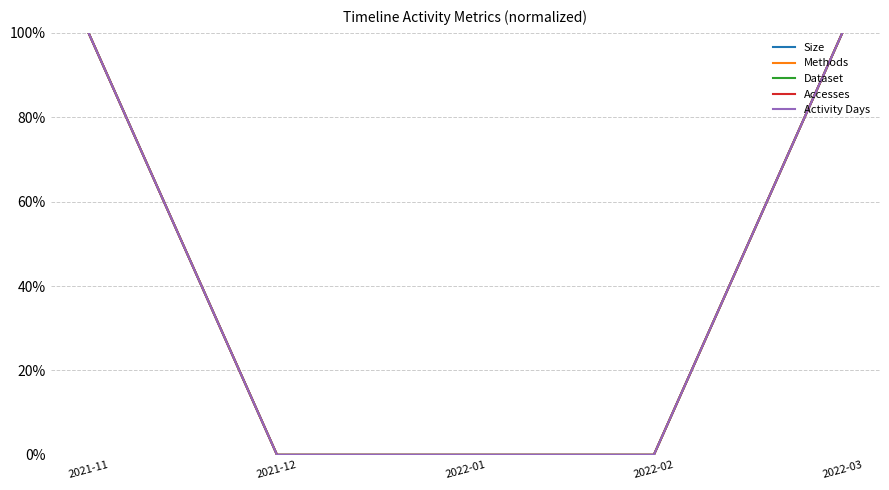

True or false: Accesses has a value of 0.0 at 2021-12.

True